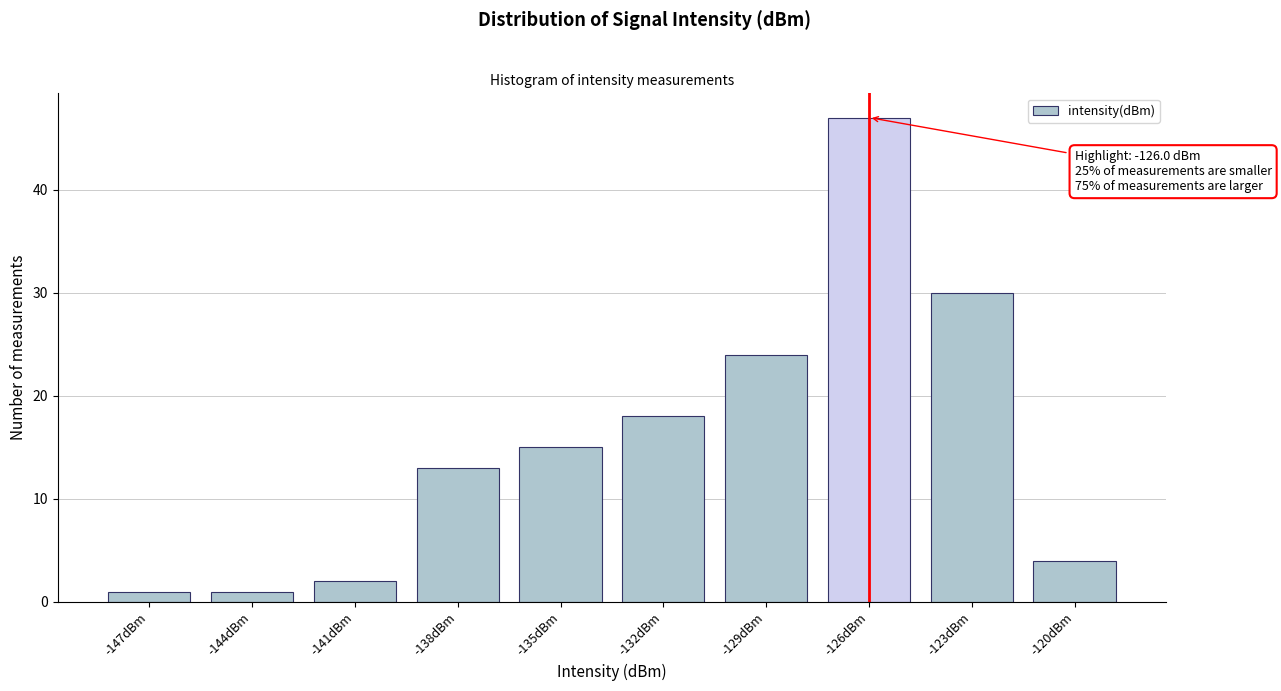

Reading left to right, transcribe all the data shown in this chart.

-147dBm=1	-144dBm=1	-141dBm=2	-138dBm=13	-135dBm=15	-132dBm=18	-129dBm=24	-126dBm=47	-123dBm=30	-120dBm=4